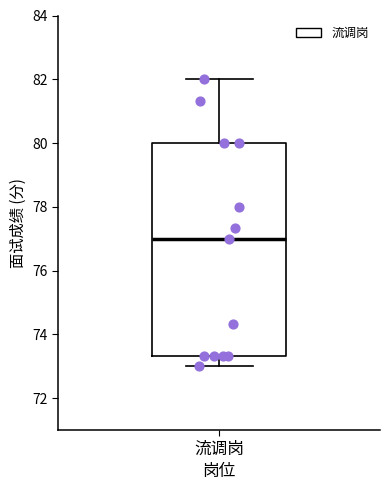

Read this box plot against the y-axis: the position of the median line, the range covered by the box, and the ends of both whiskers. The values are not printed on the chart, so give them approximately, as read against the axis.

median 77.0, box 73.4 to 80.0, whiskers 73.0 to 82.0